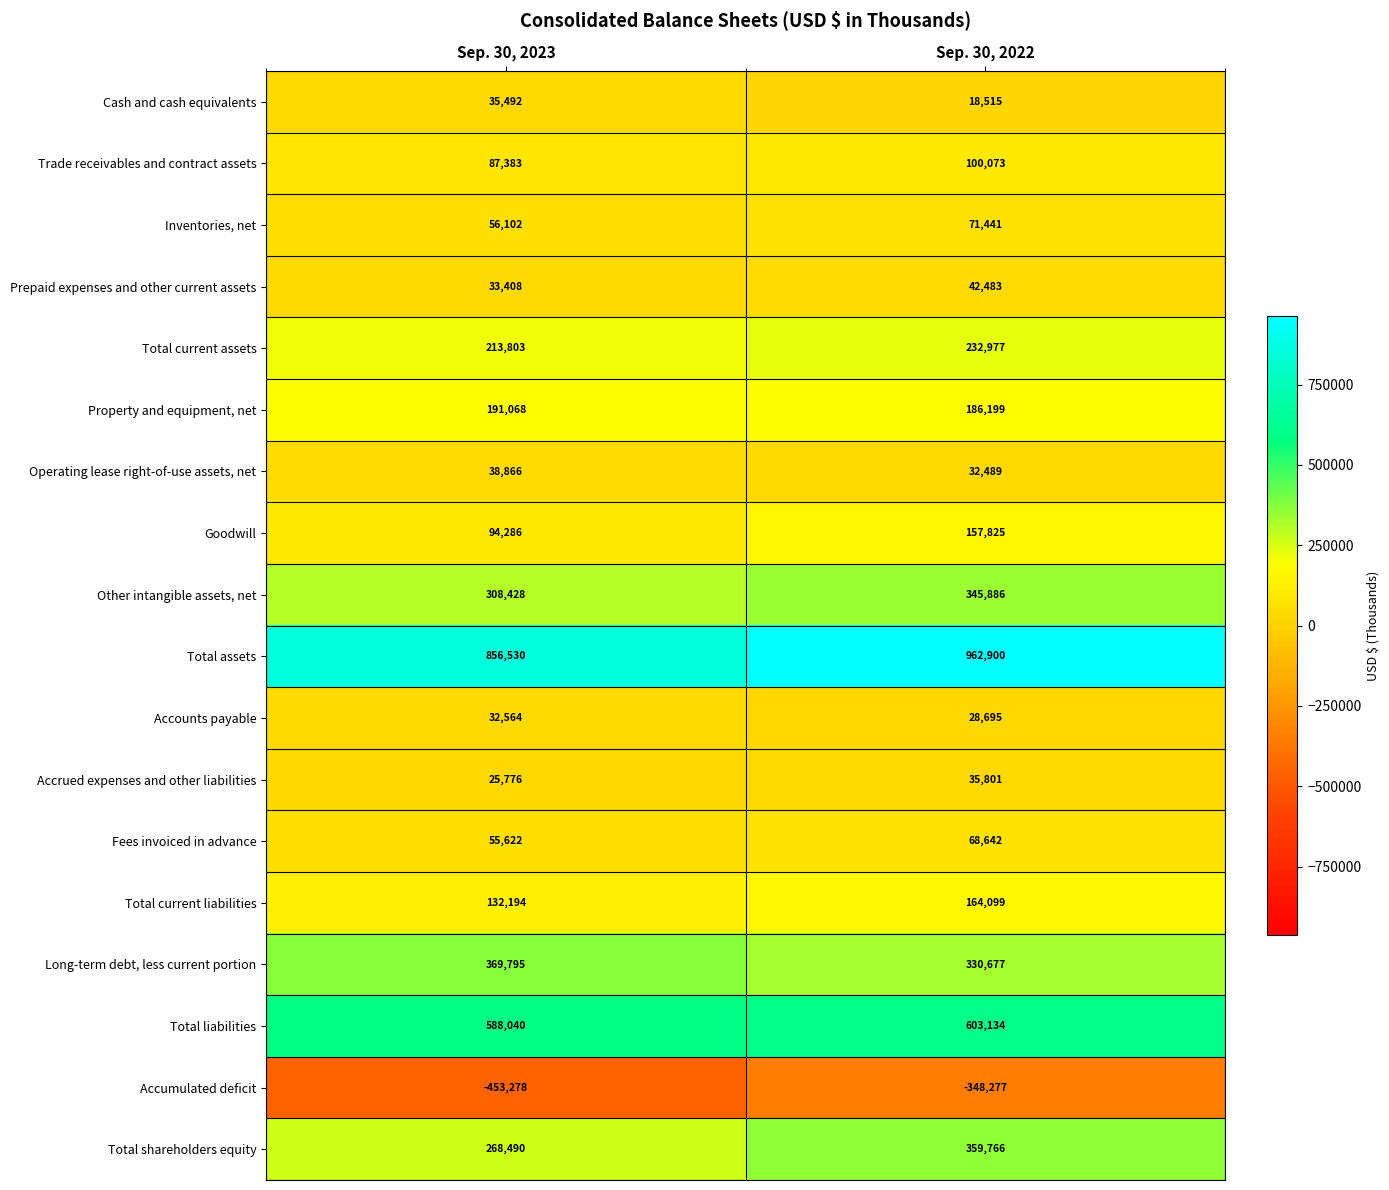

What is the difference between the highest and lowest values at Sep. 30, 2023?

1309808